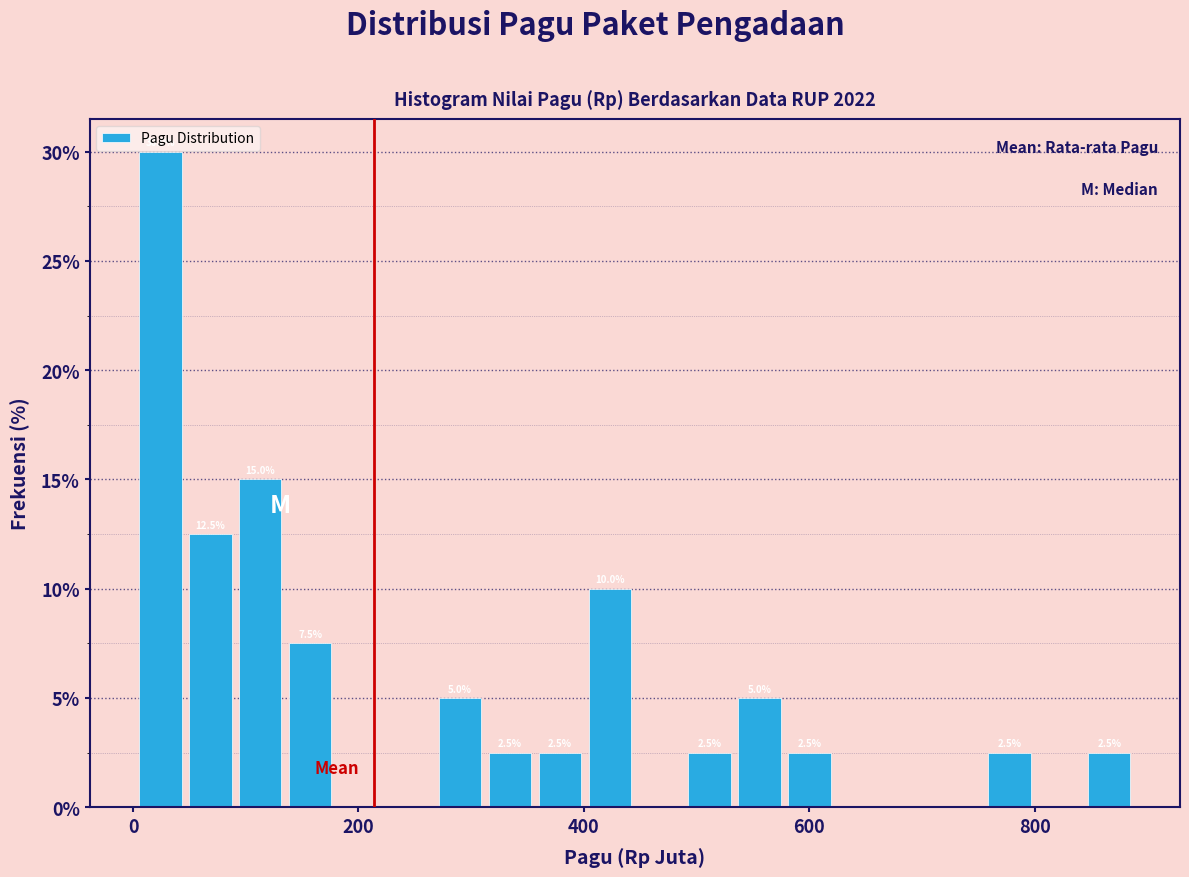

Around what value on the x-axis is the tallest bar? Give the approximate position of its centre, as read against the axis.

20